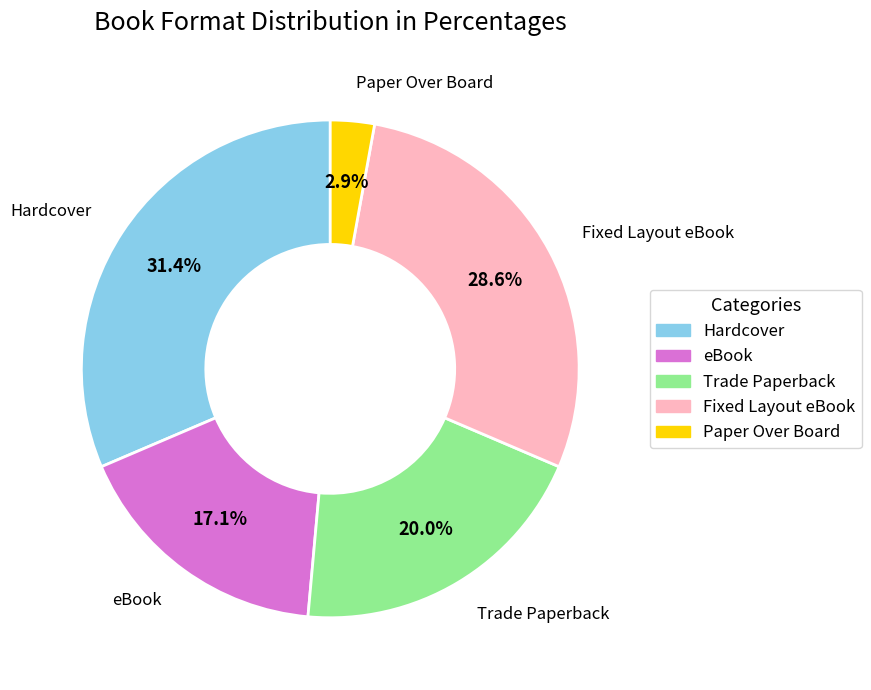

Rank the categories by value from highest to lowest.

Hardcover, Fixed Layout eBook, Trade Paperback, eBook, Paper Over Board